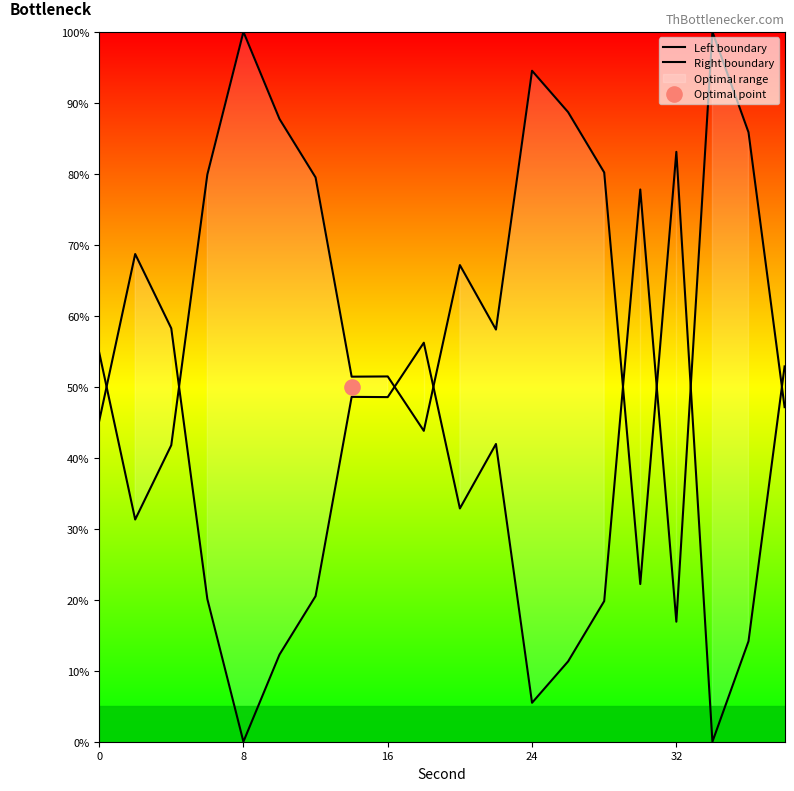

Which series has the largest total across all categories?

Left boundary